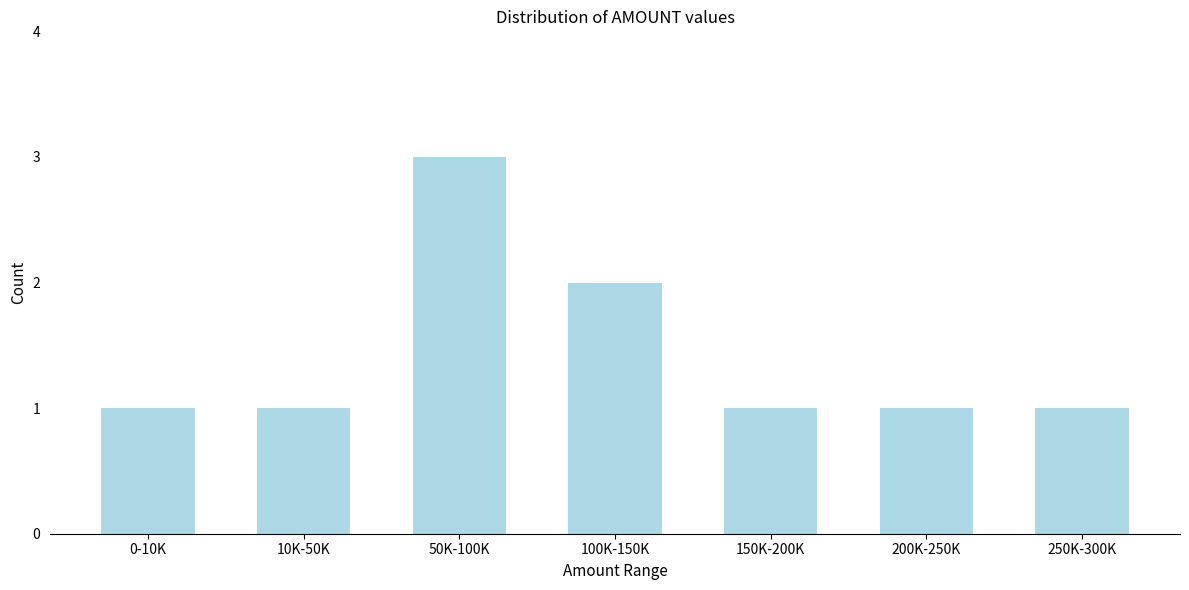

Reading left to right, extract all data points from this chart.

0-10K=1	10K-50K=1	50K-100K=3	100K-150K=2	150K-200K=1	200K-250K=1	250K-300K=1